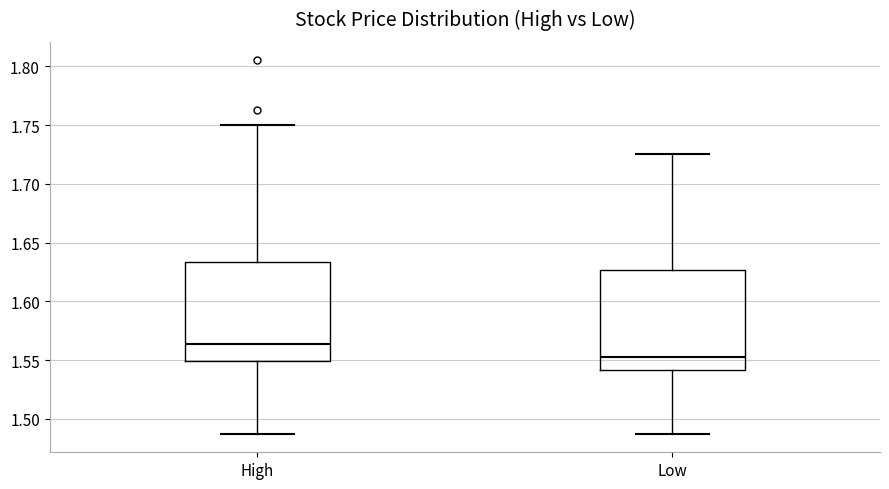

Which box's median line is the highest?

High